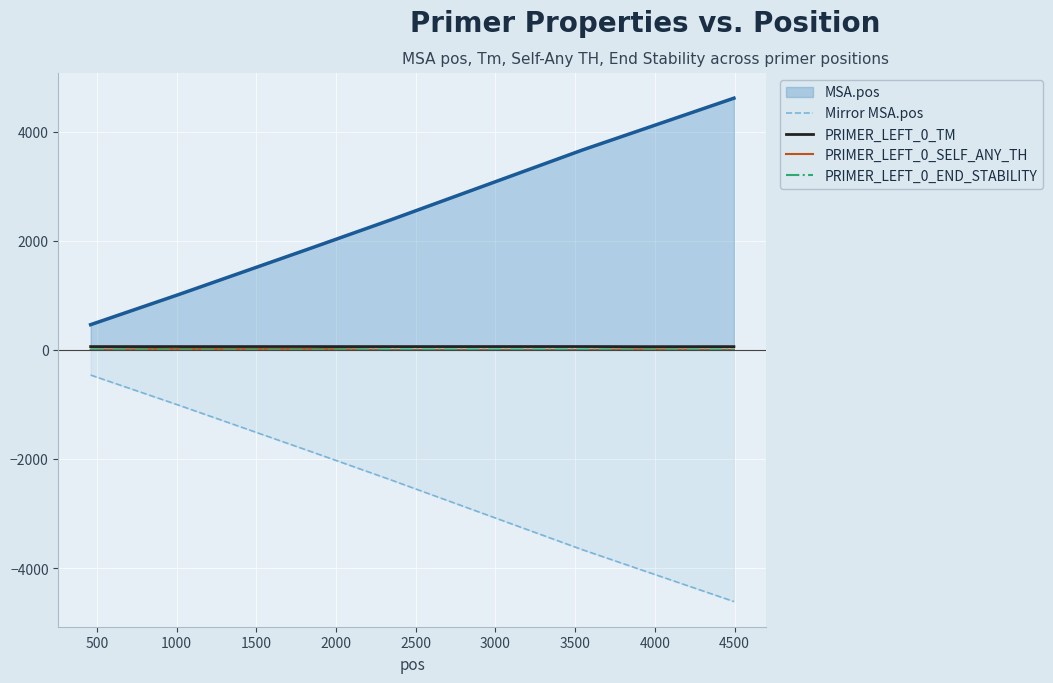

How many data points in PRIMER_LEFT_0_END_STABILITY are above 3?

7